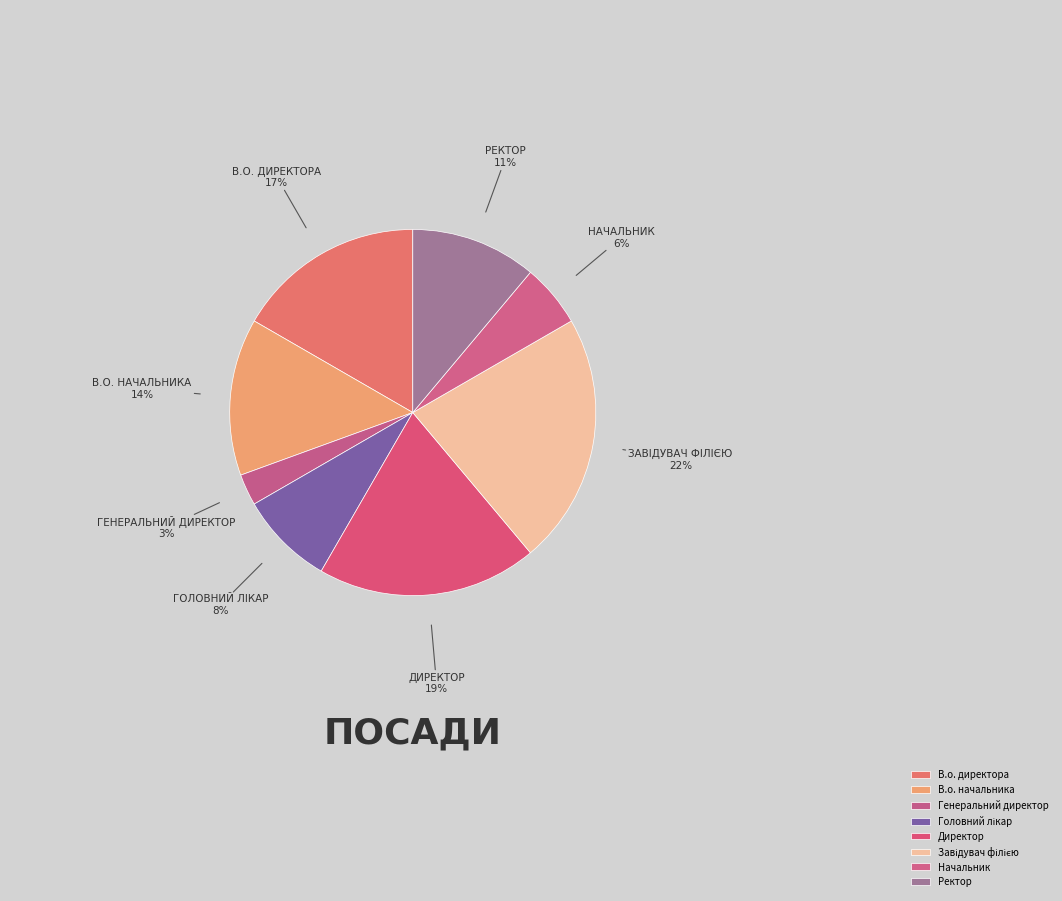

What is the ratio of the value at Завідувач філією to the value at В.о. директора?

1.3